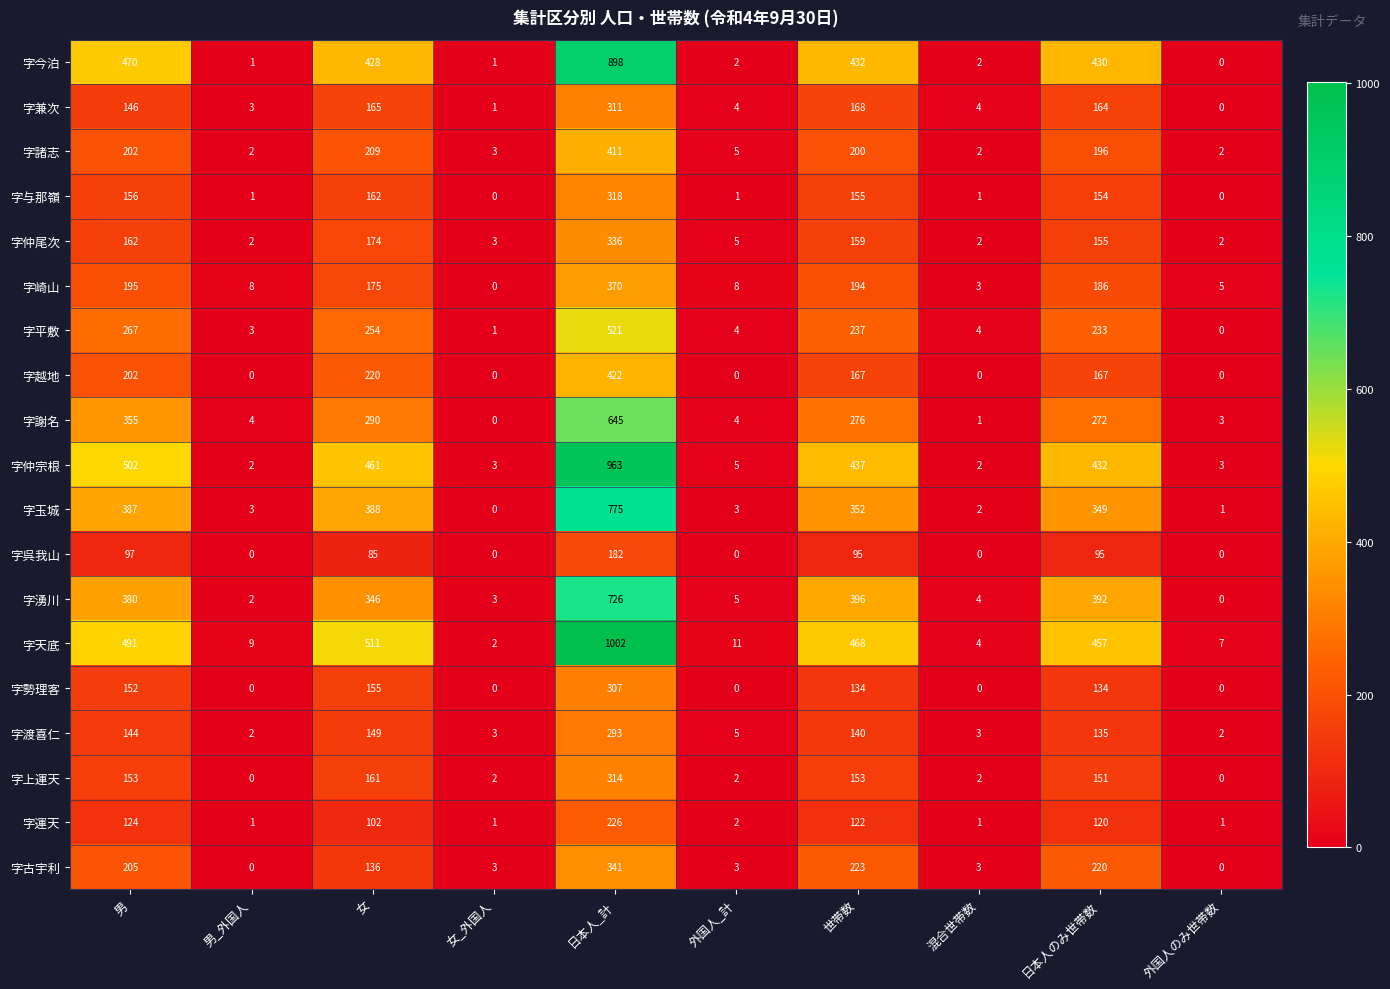

List the series in order of their peak value, lowest first.

字呉我山, 字運天, 字渡喜仁, 字勢理客, 字兼次, 字上運天, 字与那嶺, 字仲尾次, 字古宇利, 字崎山, 字諸志, 字越地, 字平敷, 字謝名, 字湧川, 字玉城, 字今泊, 字仲宗根, 字天底